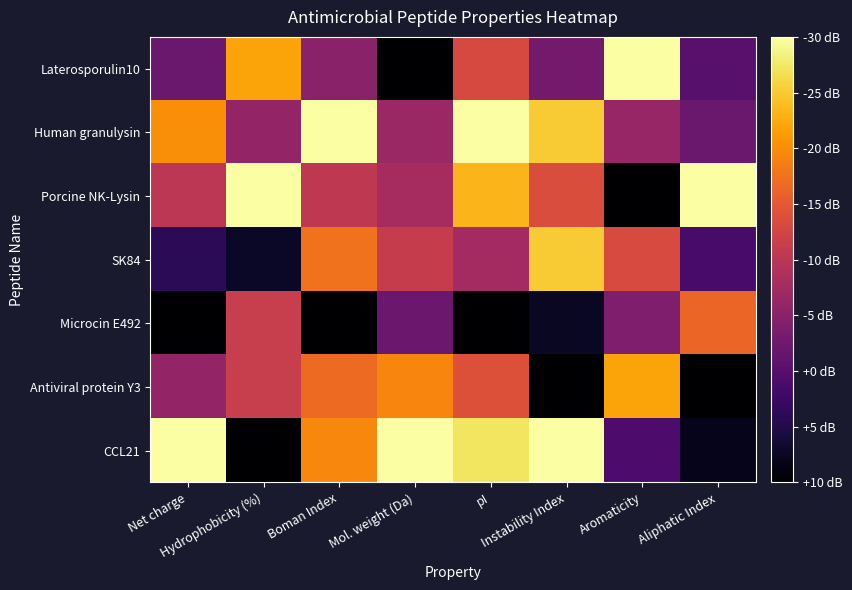

Reading left to right, what are all the values shown in this chart?

Laterosporulin10: Net charge=0.3	Hydrophobicity (%)=0.8	Boman Index=0.4	Mol. weight (Da)=0.0	pI=0.6	Instability Index=0.3	Aromaticity=1.0	Aliphatic Index=0.3
Human granulysin: Net charge=0.8	Hydrophobicity (%)=0.4	Boman Index=1.0	Mol. weight (Da)=0.4	pI=1.0	Instability Index=0.9	Aromaticity=0.4	Aliphatic Index=0.3
Porcine NK-Lysin: Net charge=0.5	Hydrophobicity (%)=1.0	Boman Index=0.5	Mol. weight (Da)=0.4	pI=0.8	Instability Index=0.6	Aromaticity=0.0	Aliphatic Index=1.0
SK84: Net charge=0.1	Hydrophobicity (%)=0.1	Boman Index=0.7	Mol. weight (Da)=0.5	pI=0.4	Instability Index=0.9	Aromaticity=0.6	Aliphatic Index=0.2
Microcin E492: Net charge=0.0	Hydrophobicity (%)=0.5	Boman Index=0.0	Mol. weight (Da)=0.3	pI=0.0	Instability Index=0.1	Aromaticity=0.4	Aliphatic Index=0.7
Antiviral protein Y3: Net charge=0.4	Hydrophobicity (%)=0.5	Boman Index=0.7	Mol. weight (Da)=0.7	pI=0.6	Instability Index=0.0	Aromaticity=0.8	Aliphatic Index=0.0
CCL21: Net charge=1.0	Hydrophobicity (%)=0.0	Boman Index=0.7	Mol. weight (Da)=1.0	pI=0.9	Instability Index=1.0	Aromaticity=0.2	Aliphatic Index=0.1